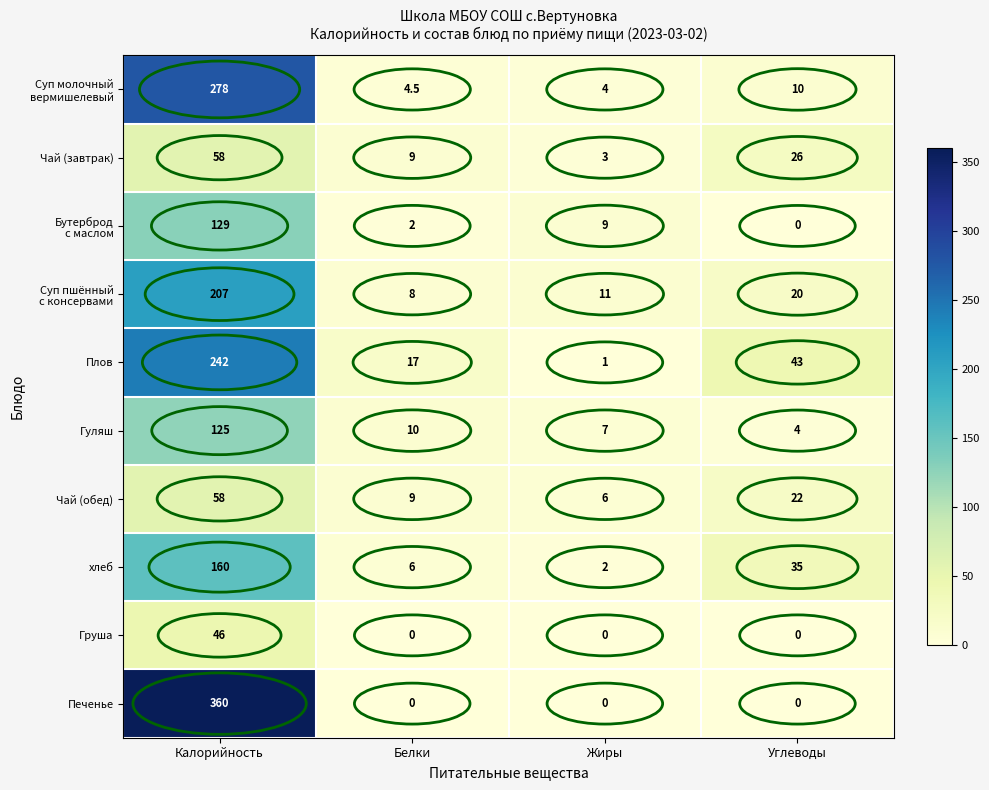

What is the total value across all series at Калорийность?

1663.0